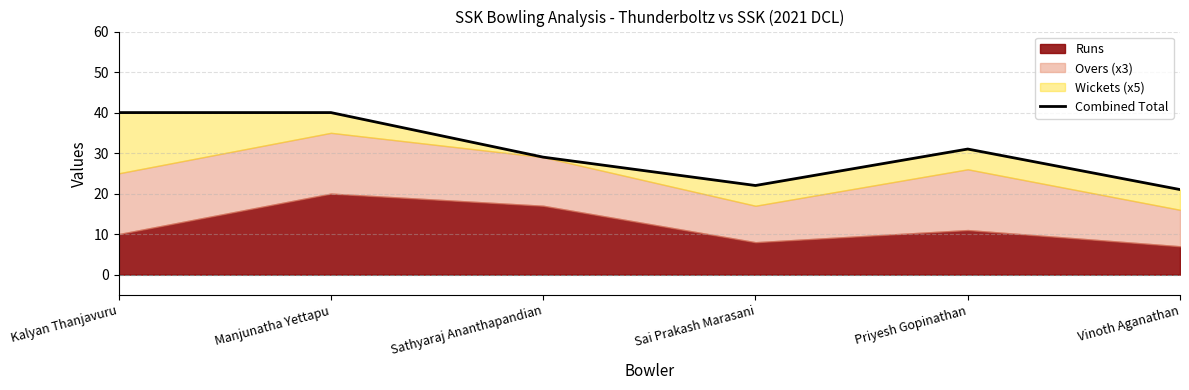

How many interior local valleys (lower than both neighbors) does the data have?

1